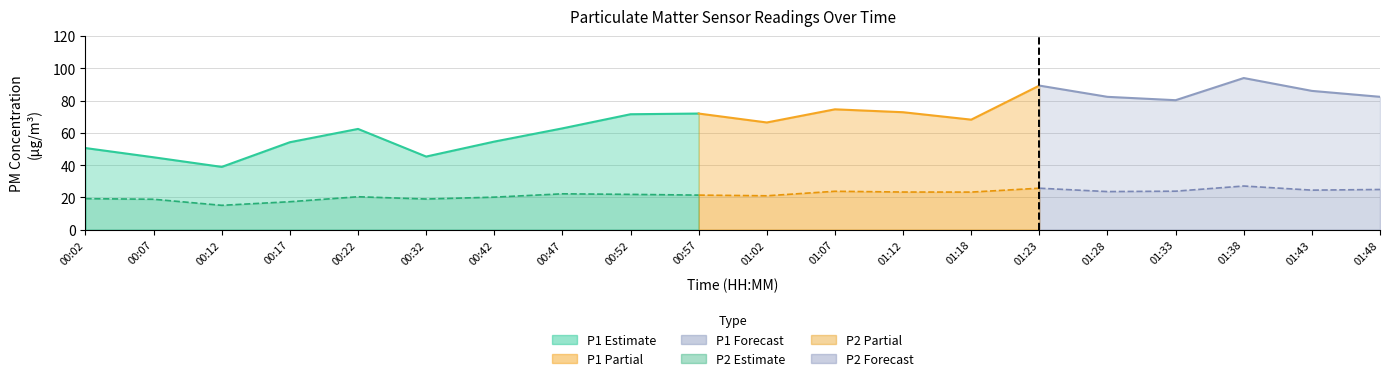

What is the minimum value shown in the chart?

15.1